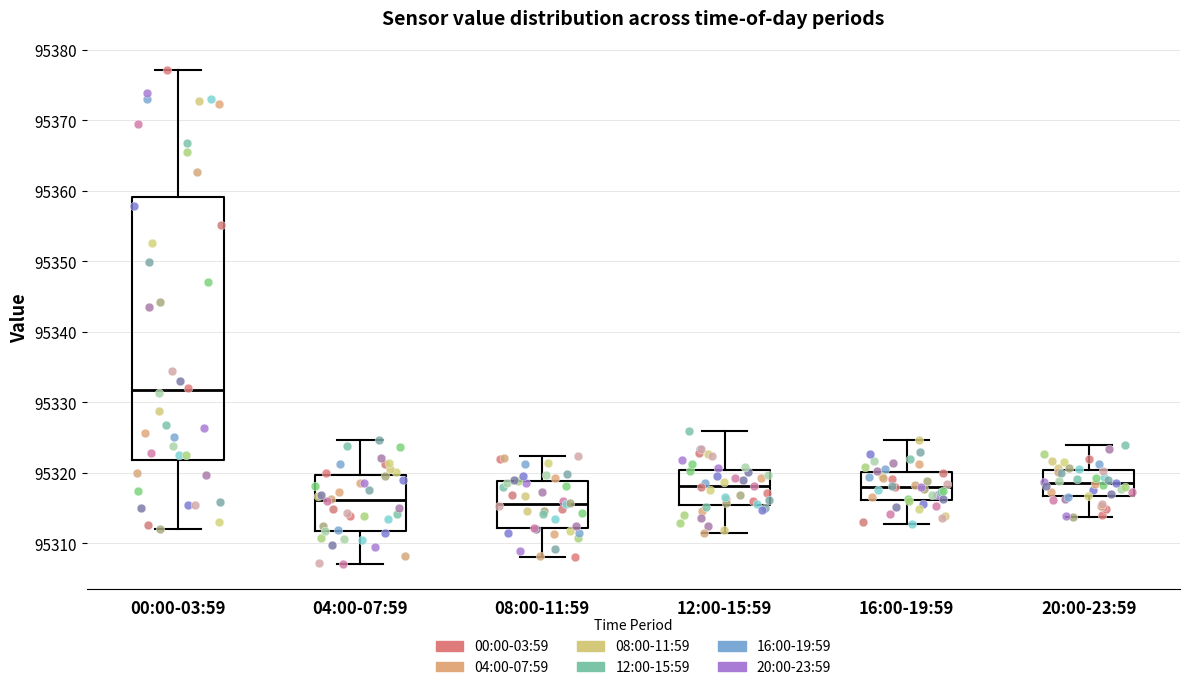

Comparing the boxes themselves (not the whiskers), which one is the tallest?

00:00-03:59